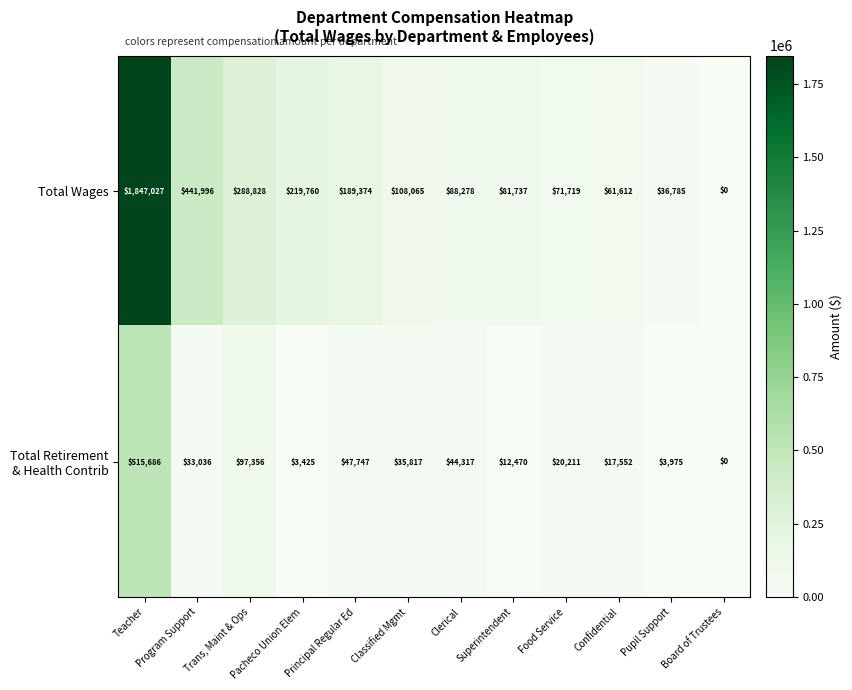

At how many categories does at least one series exceed 1334393?

1